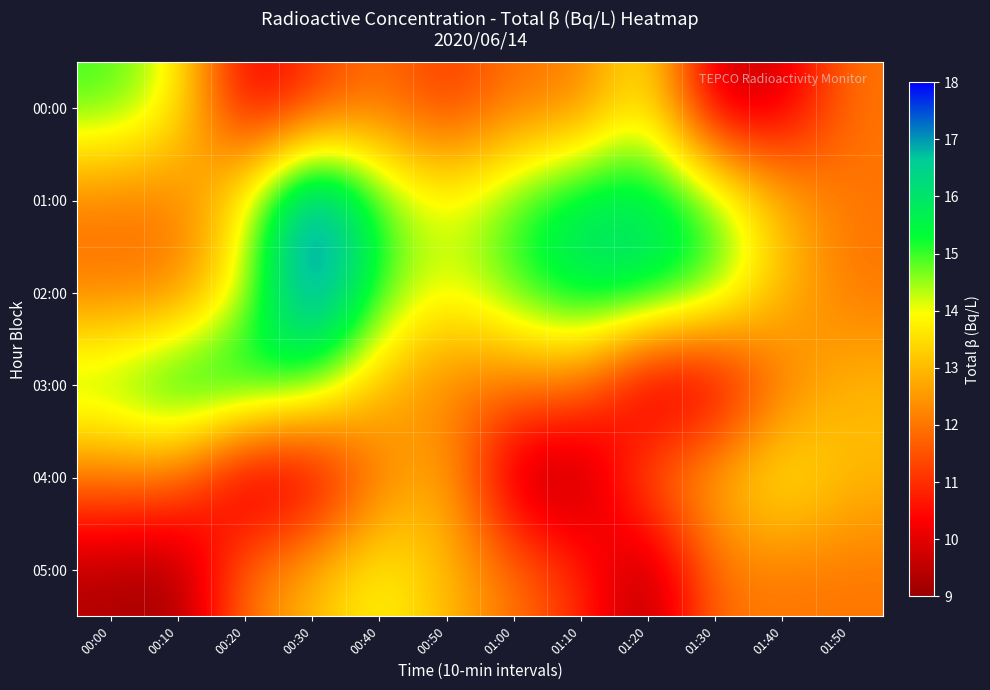

Reading left to right, transcribe all the data shown in this chart.

00:00: 00:00=15.0	00:10=14.0	00:20=10.0	00:30=11.0	00:40=12.0	00:50=11.0	01:00=12.0	01:10=12.0	01:20=14.0	01:30=9.5	01:40=9.7	01:50=12.0
01:00: 00:00=12.0	00:10=12.0	00:20=14.0	00:30=18.0	00:40=15.0	00:50=14.0	01:00=15.0	01:10=16.0	01:20=16.0	01:30=15.0	01:40=13.0	01:50=12.0
02:00: 00:00=12.0	00:10=12.0	00:20=14.0	00:30=18.0	00:40=15.0	00:50=14.0	01:00=15.0	01:10=16.0	01:20=16.0	01:30=15.0	01:40=13.0	01:50=12.0
03:00: 00:00=15.0	00:10=16.0	00:20=16.0	00:30=15.0	00:40=13.0	00:50=12.0	01:00=12.0	01:10=12.0	01:20=9.3	01:30=9.6	01:40=12.0	01:50=13.0
04:00: 00:00=12.0	00:10=12.0	00:20=9.3	00:30=9.6	00:40=12.0	00:50=13.0	01:00=9.3	01:10=9.0	01:20=12.0	01:30=13.0	01:40=14.0	01:50=13.0
05:00: 00:00=9.3	00:10=9.0	00:20=12.0	00:30=13.0	00:40=14.0	00:50=13.0	01:00=12.0	01:10=11.0	01:20=9.0	01:30=12.0	01:40=12.0	01:50=12.0